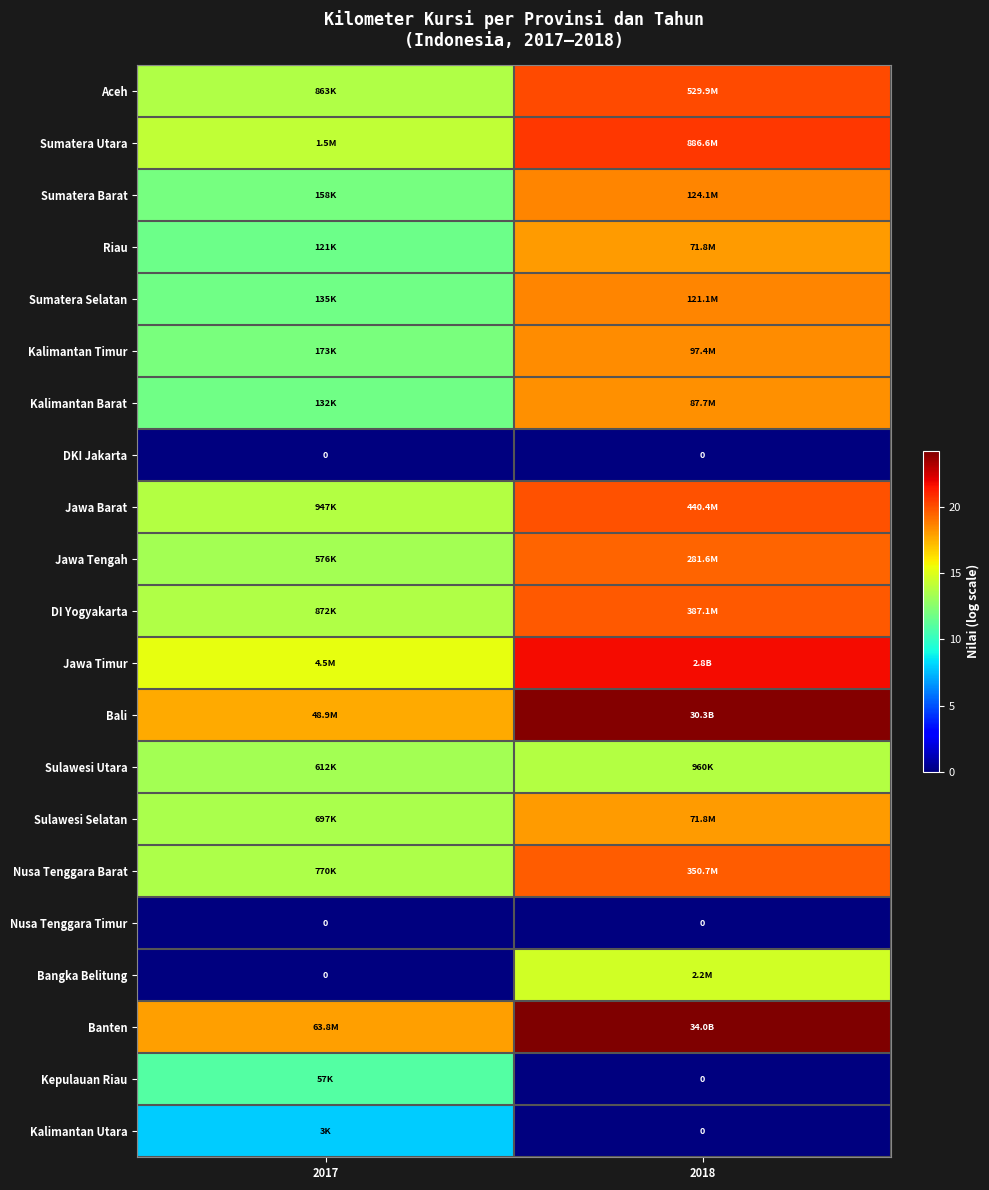

What is the total value across all series at 2018?

328.1